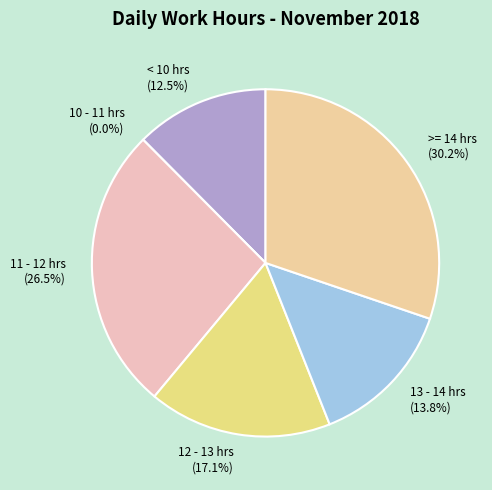

Does Day 17 represent more than half of the total?

No